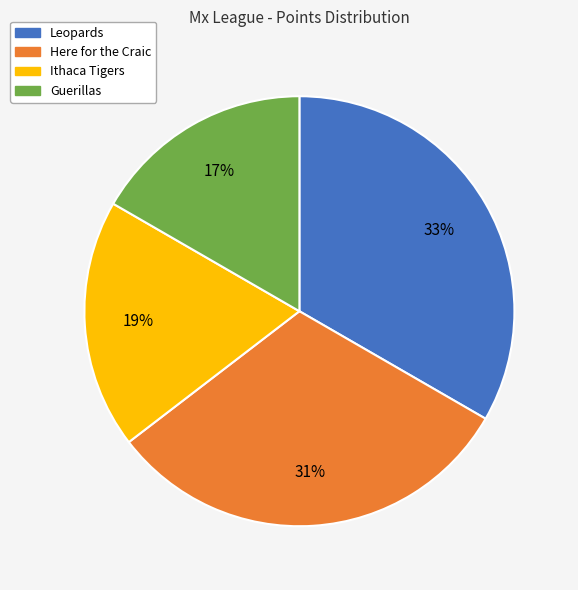

Which category has the biggest portion of the pie?

Leopards